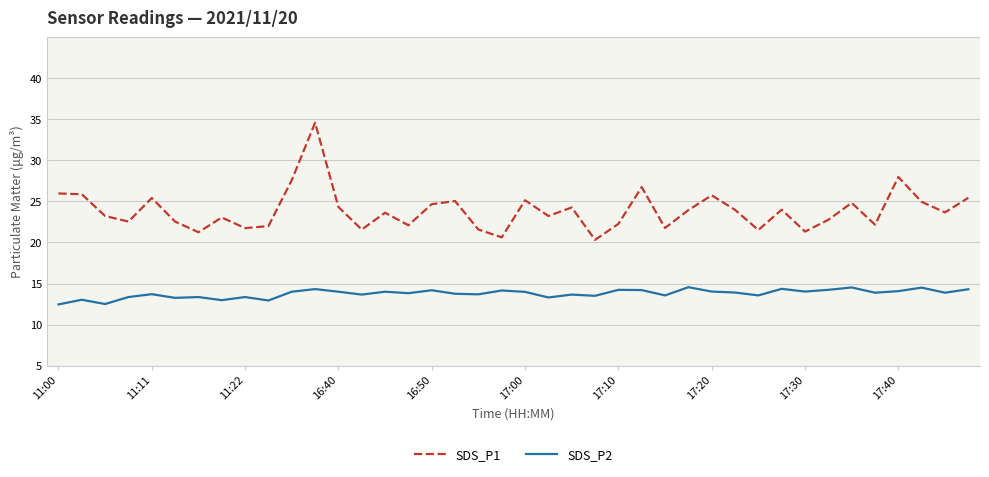

Rank the series by their maximum value, from lowest to highest.

SDS_P2, SDS_P1